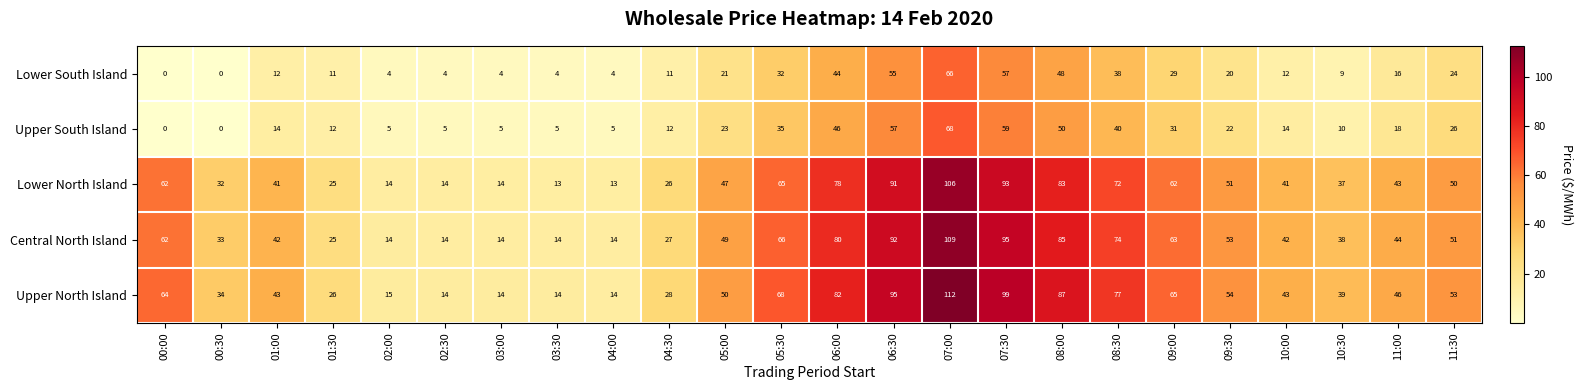

Is it true that Central North Island equals 62 at 00:00?

True